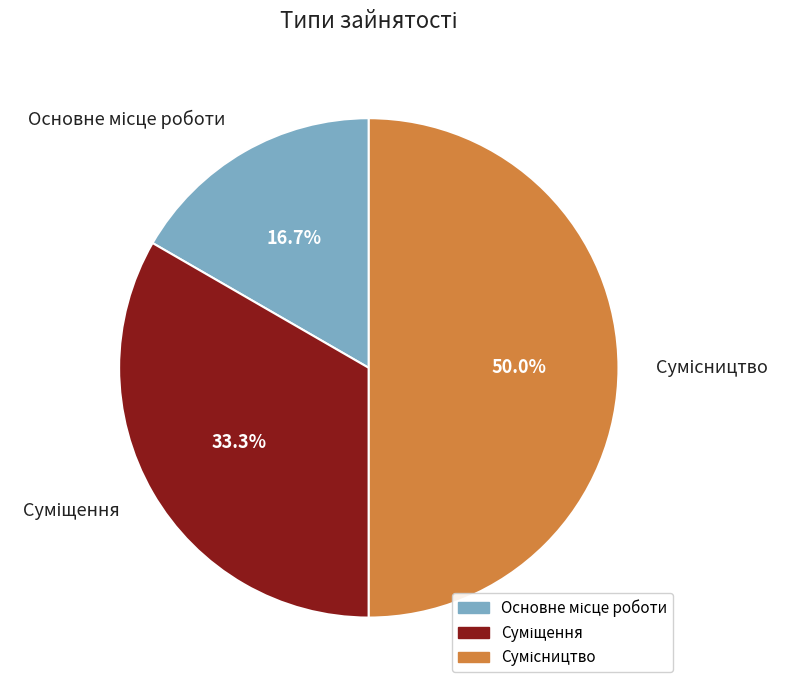

What is the change in value from Суміщення to Сумісництво?

+1